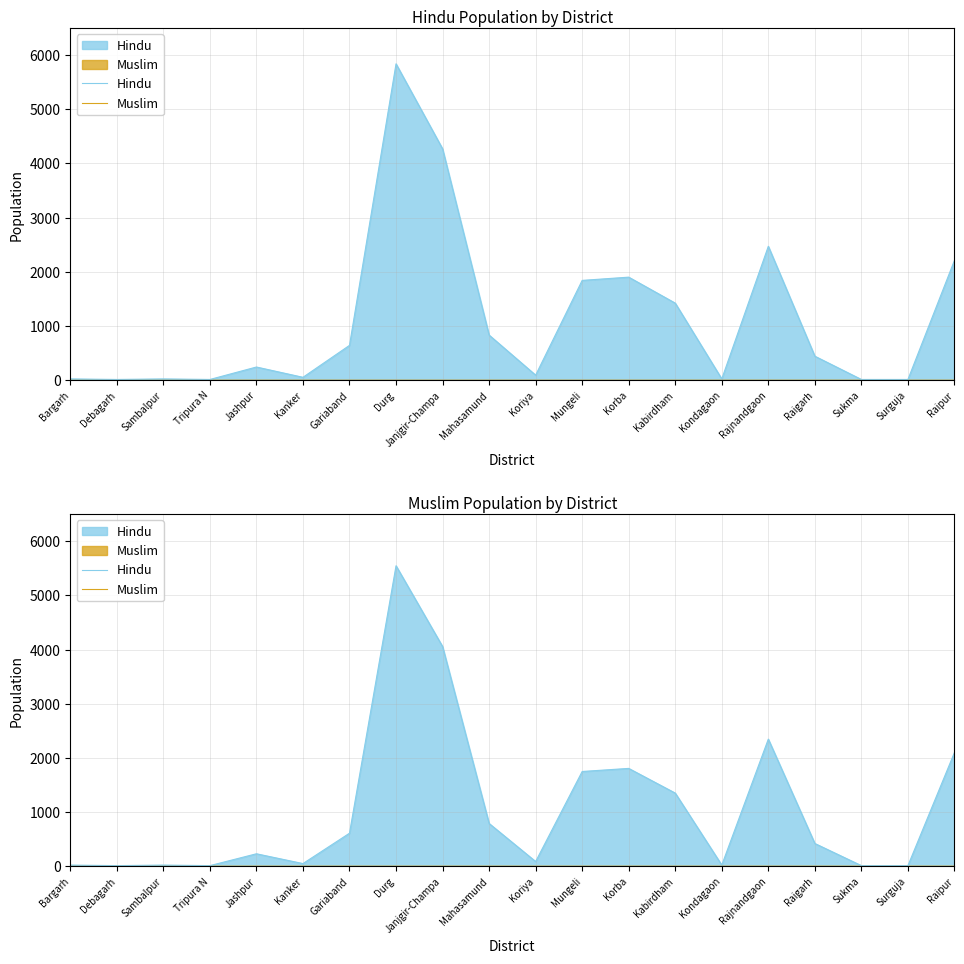

Which series has the largest total across all categories?

Hindu